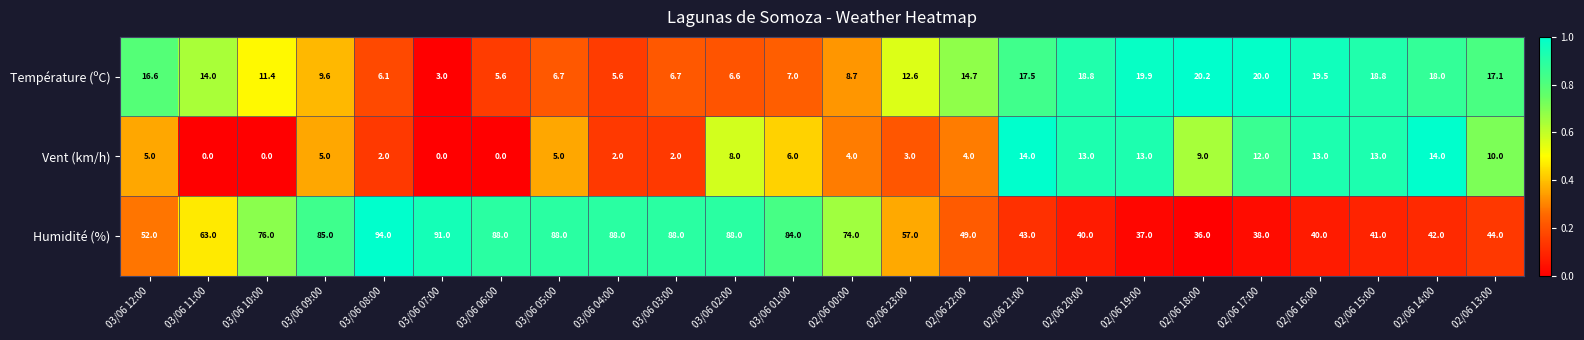

At which label is Humidité (%) closest to 65?

03/06 11:00